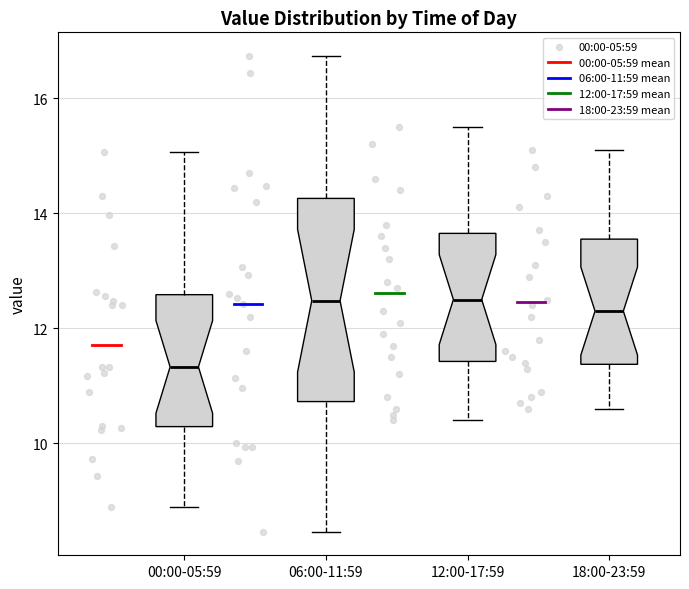

Comparing the boxes themselves (not the whiskers), which one is the tallest?

06:00-11:59